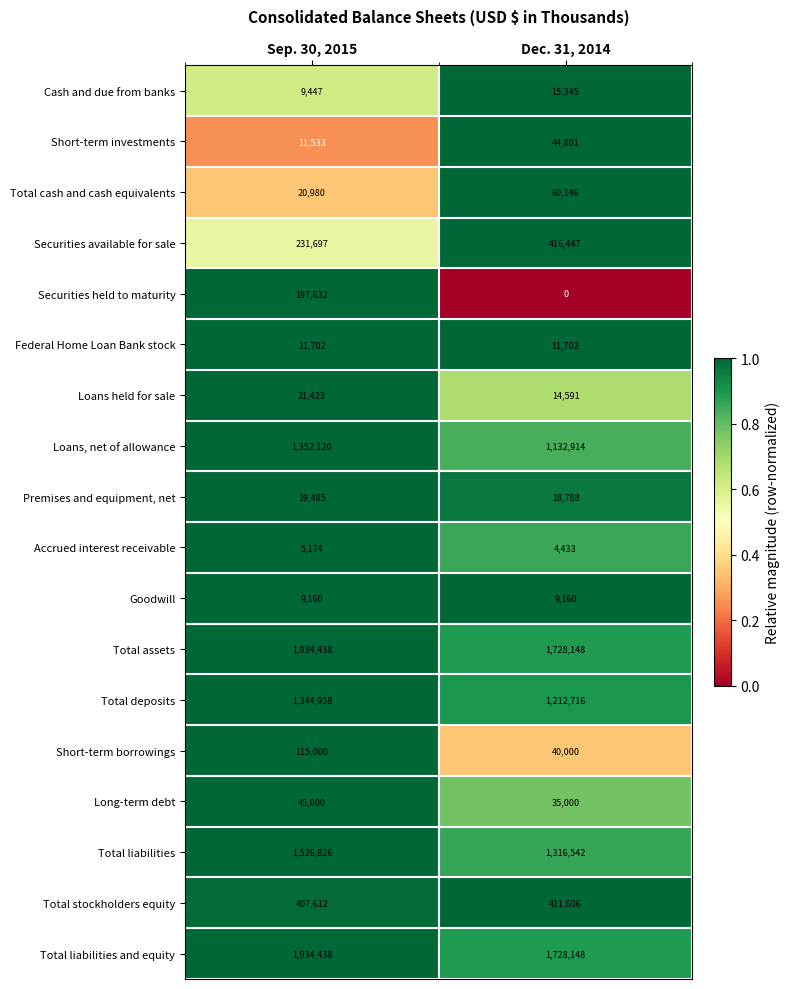

At which label is Total stockholders equity closest to 409609?

Sep. 30, 2015